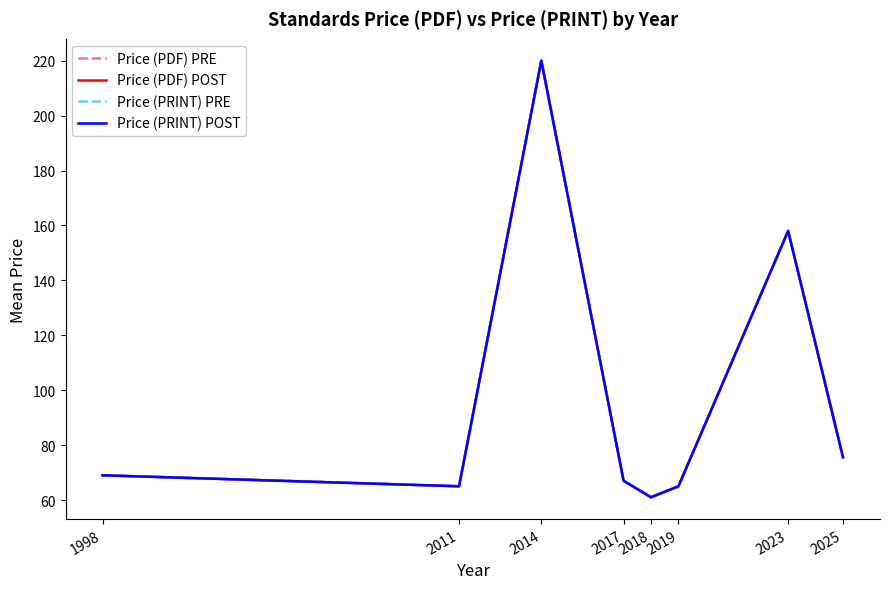

What is the total value across all series at 2017?

268.0